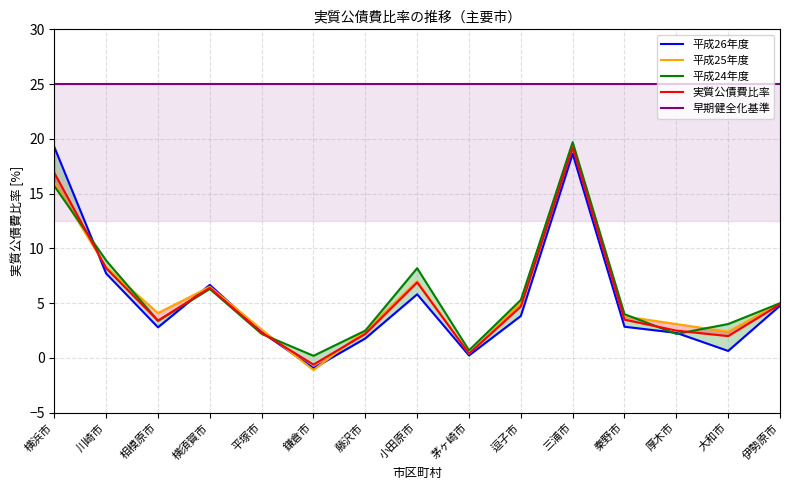

What is the sum of all 早期健全化基準 values?

375.0